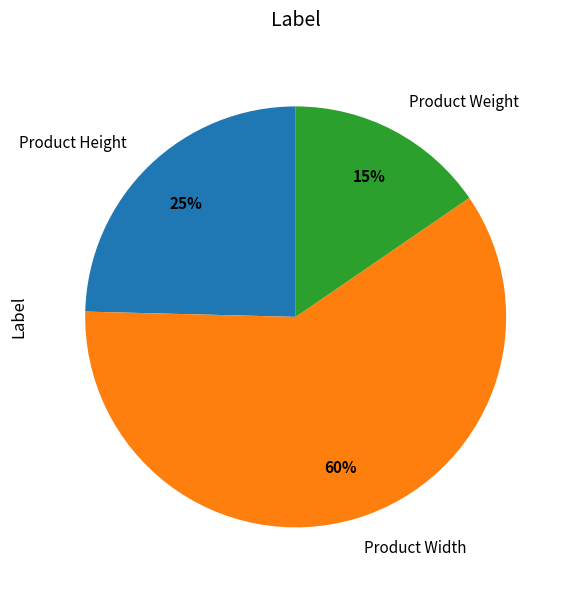

Approximately how many times larger is the value at Product Width compared to Product Height?

2.4